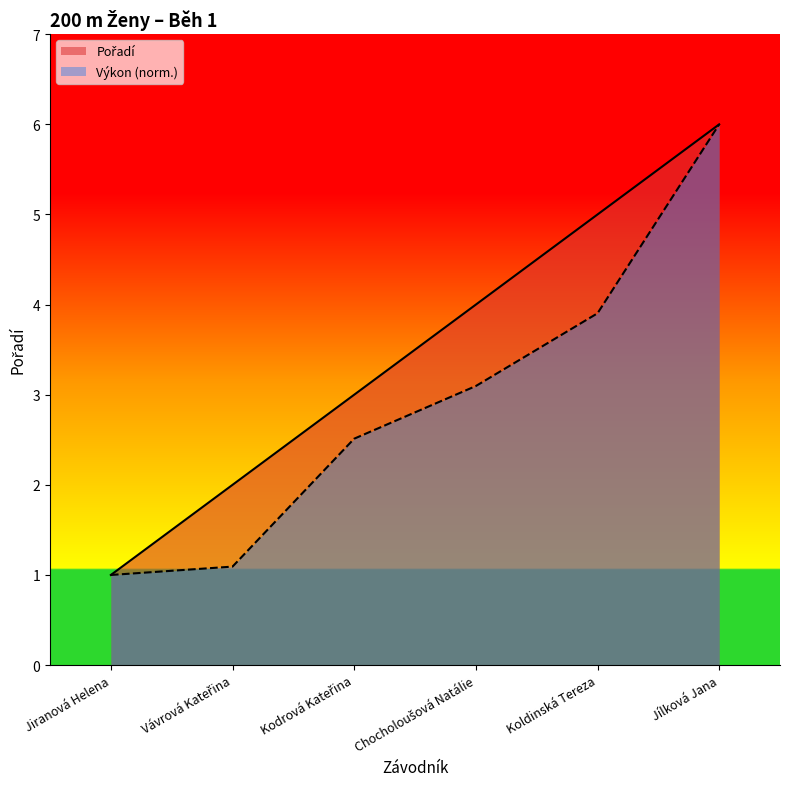

Does the chart display data point markers on the line(s)?

No